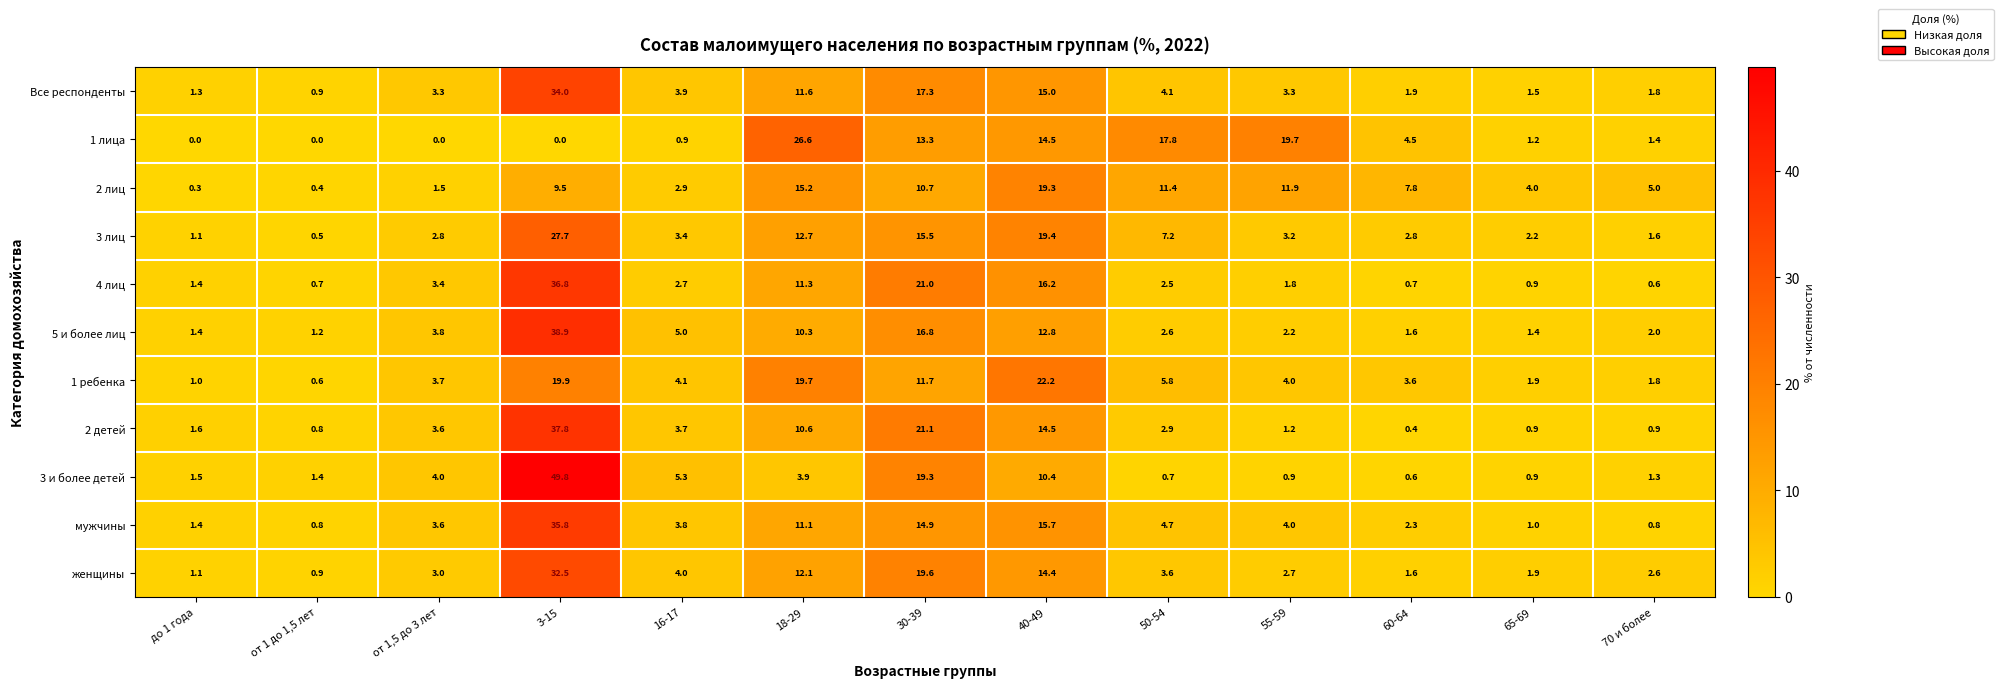

Count the number of data series in this chart.

11